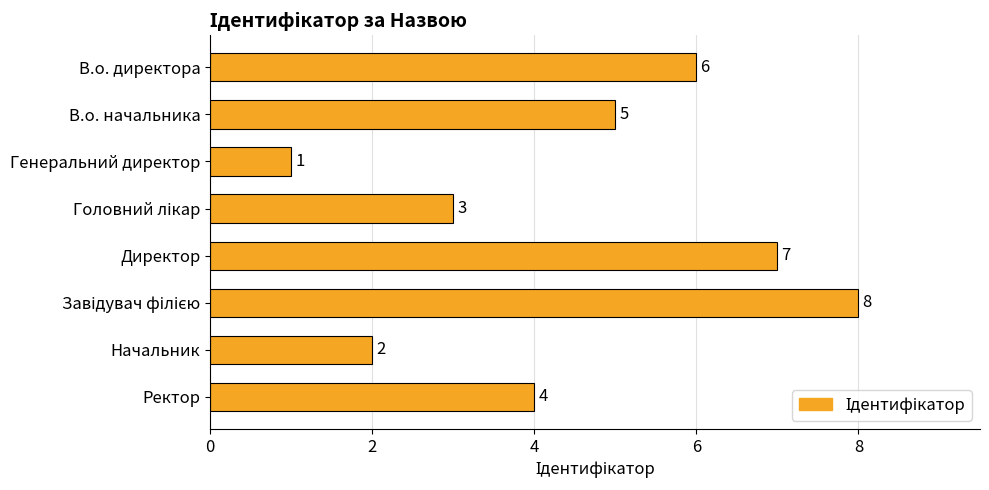

What is the value of the 6th bar from the top?

8